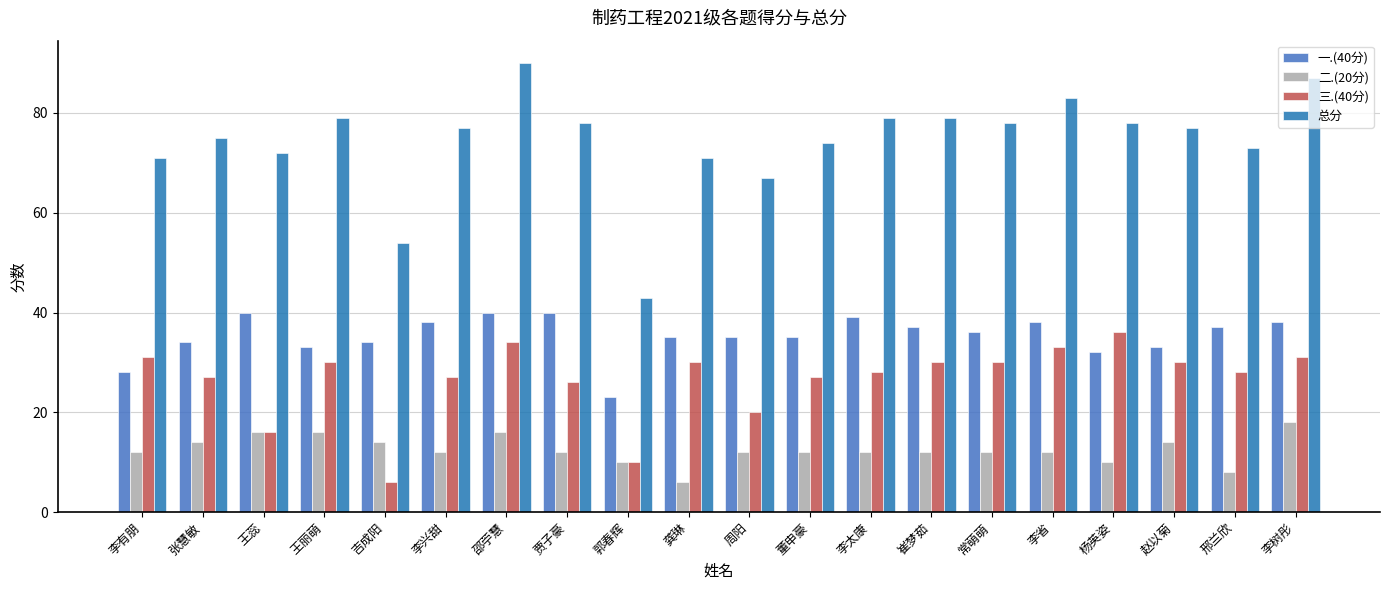

What is the sum of the 三.(40分) values at 贾子豪 and 王丽萌?

56